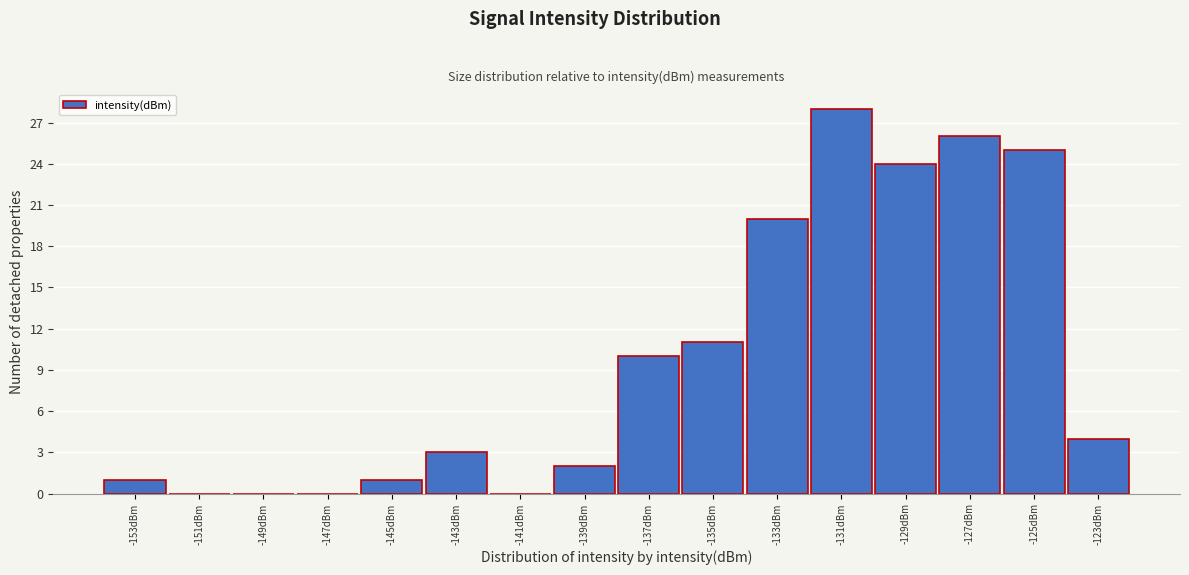

Reading left to right, extract all data points from this chart.

-153dBm=1	-151dBm=0	-149dBm=0	-147dBm=0	-145dBm=1	-143dBm=3	-141dBm=0	-139dBm=2	-137dBm=10	-135dBm=11	-133dBm=20	-131dBm=28	-129dBm=24	-127dBm=26	-125dBm=25	-123dBm=4